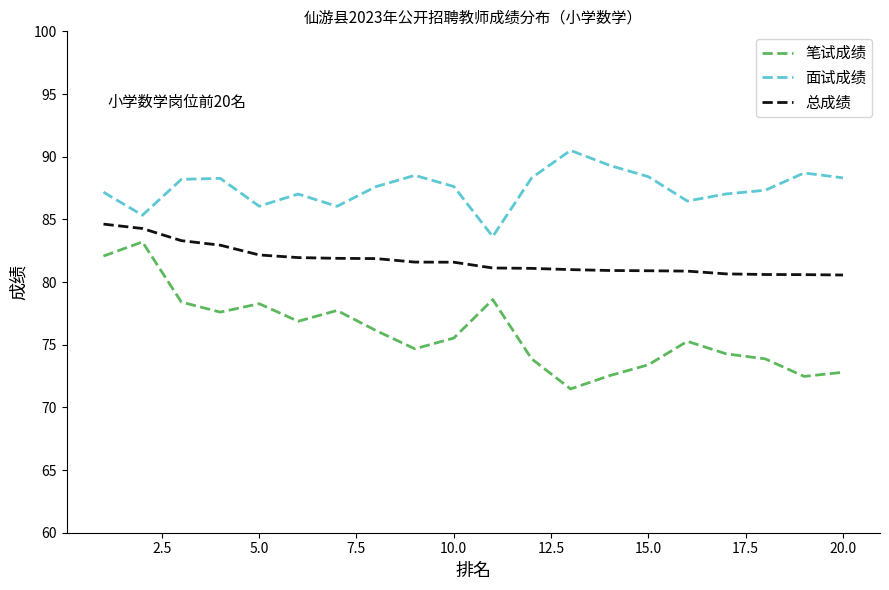

True or false: 面试成绩 and 笔试成绩 intersect in this chart.

False